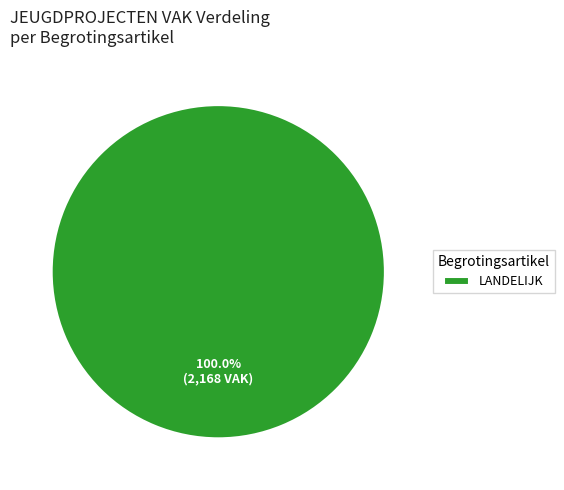

Does LANDELIJK account for over 50% of the chart?

Yes